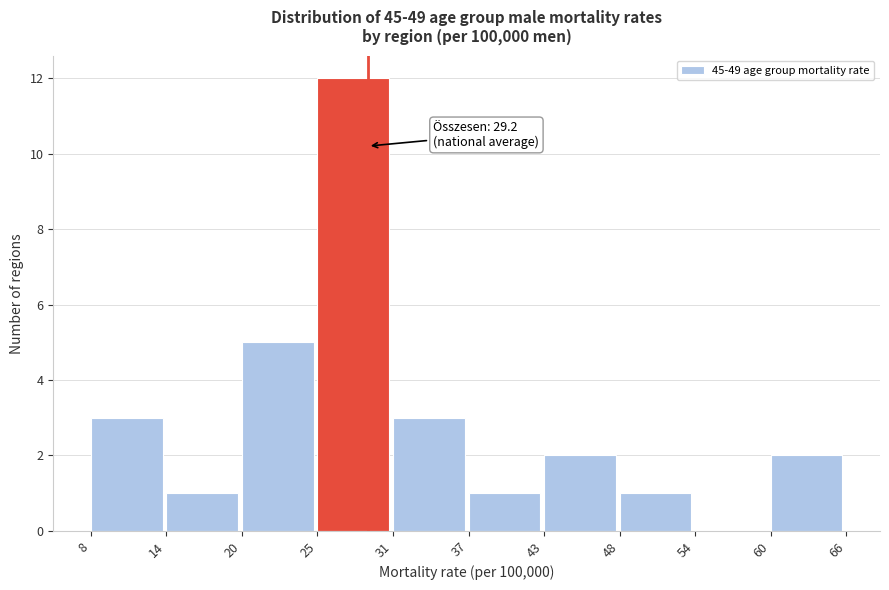

Over which range of the x-axis is the bar tallest?

25 to 31